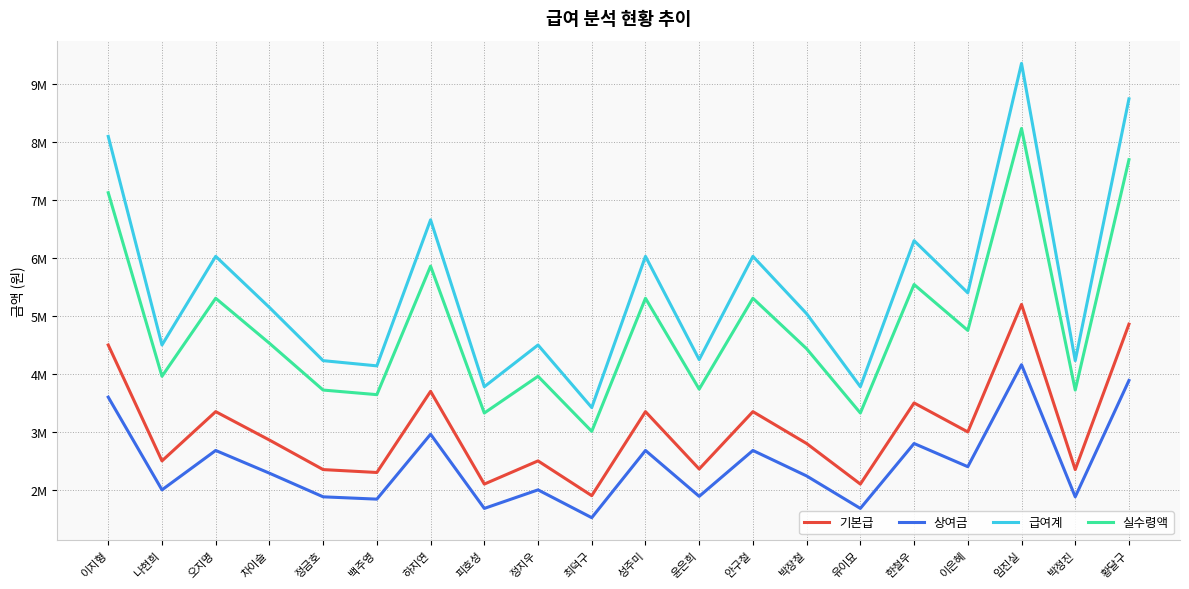

Does the chart display data point markers on the line(s)?

No